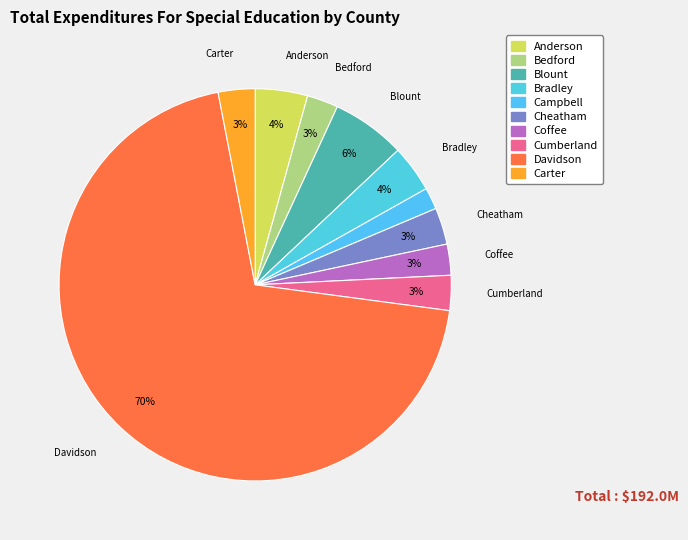

Does any single category account for the majority?

Yes